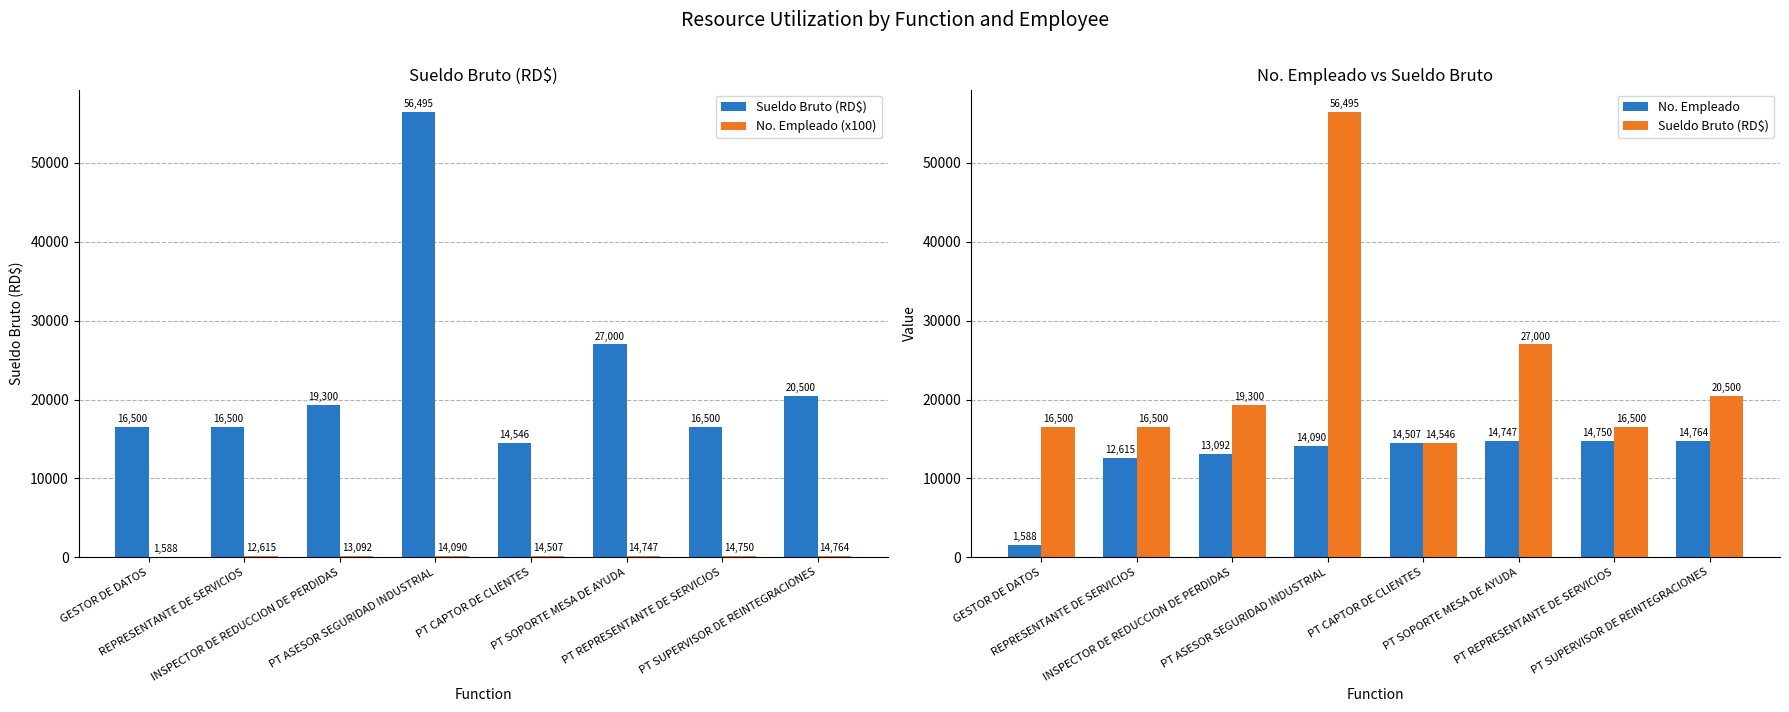

What is the sum of the No. Empleado (x100) values at PT ASESOR SEGURIDAD INDUSTRIAL and REPRESENTANTE DE SERVICIOS?

267.1